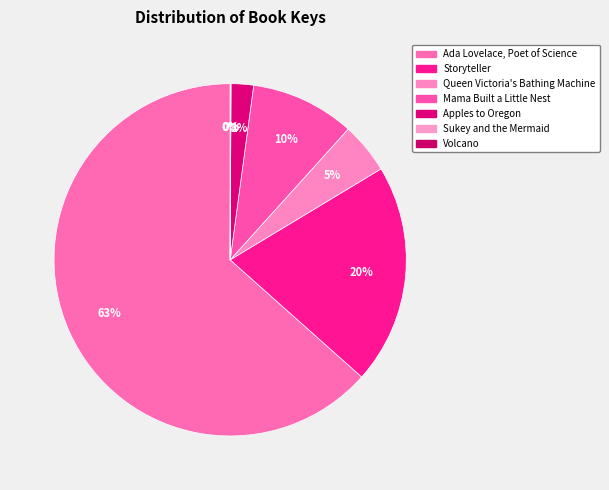

Count the number of slices in the pie.

7